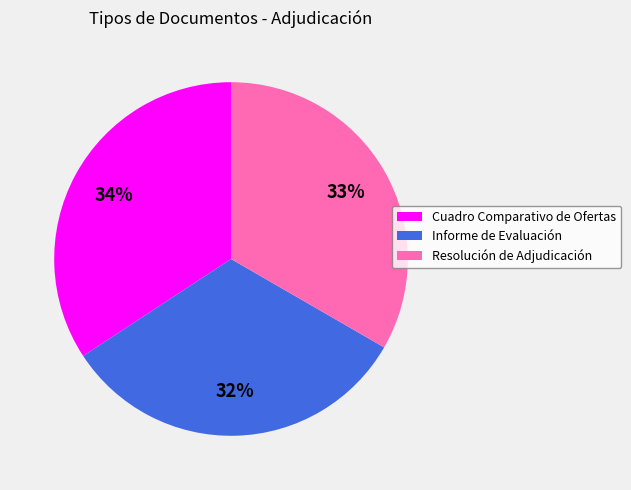

What is the largest slice in the pie chart?

Cuadro Comparativo de Ofertas